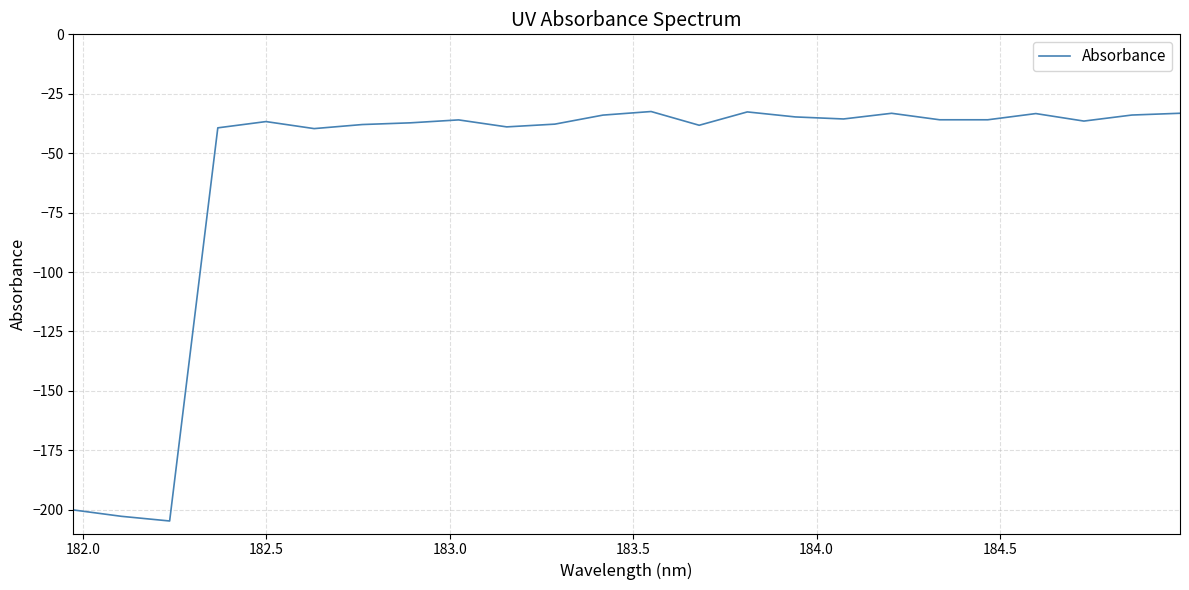

What is the difference between the maximum and minimum values?

172.3